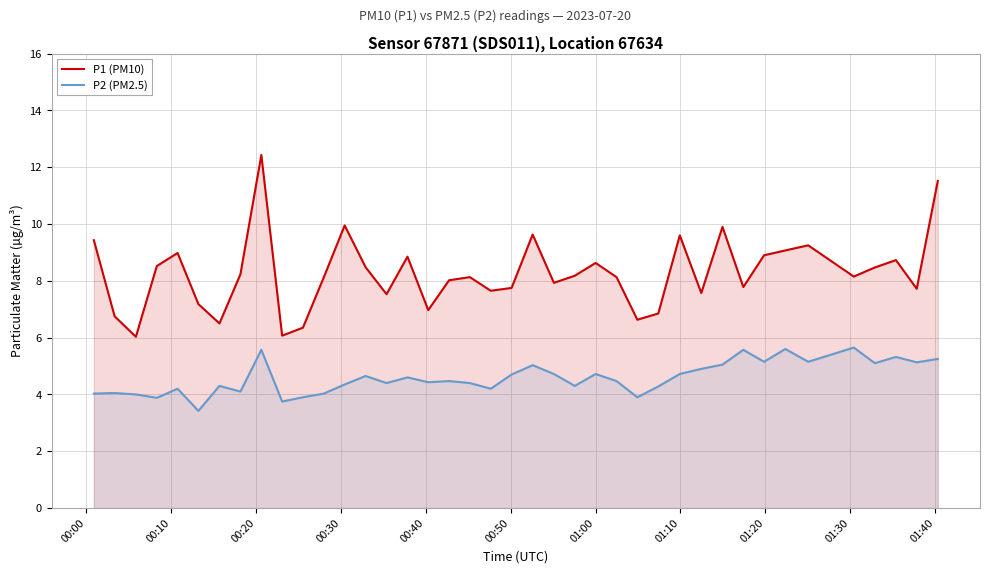

What is the minimum value for P1 (PM10)?

6.0